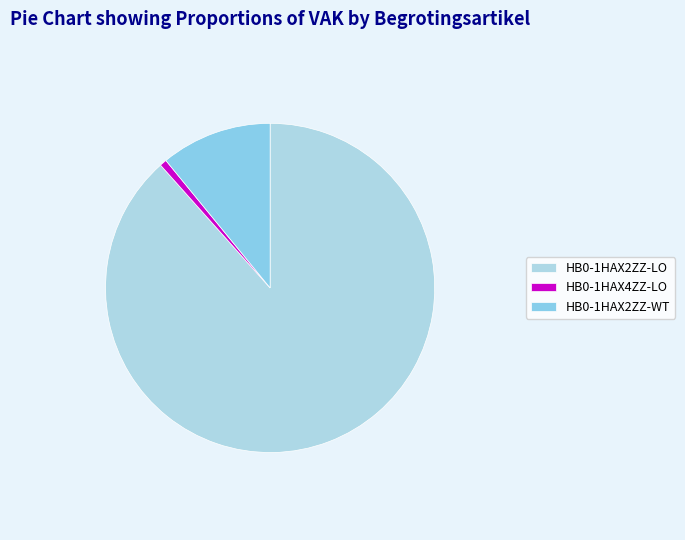

Does HB0-1HAX2ZZ-LO account for over 50% of the chart?

Yes